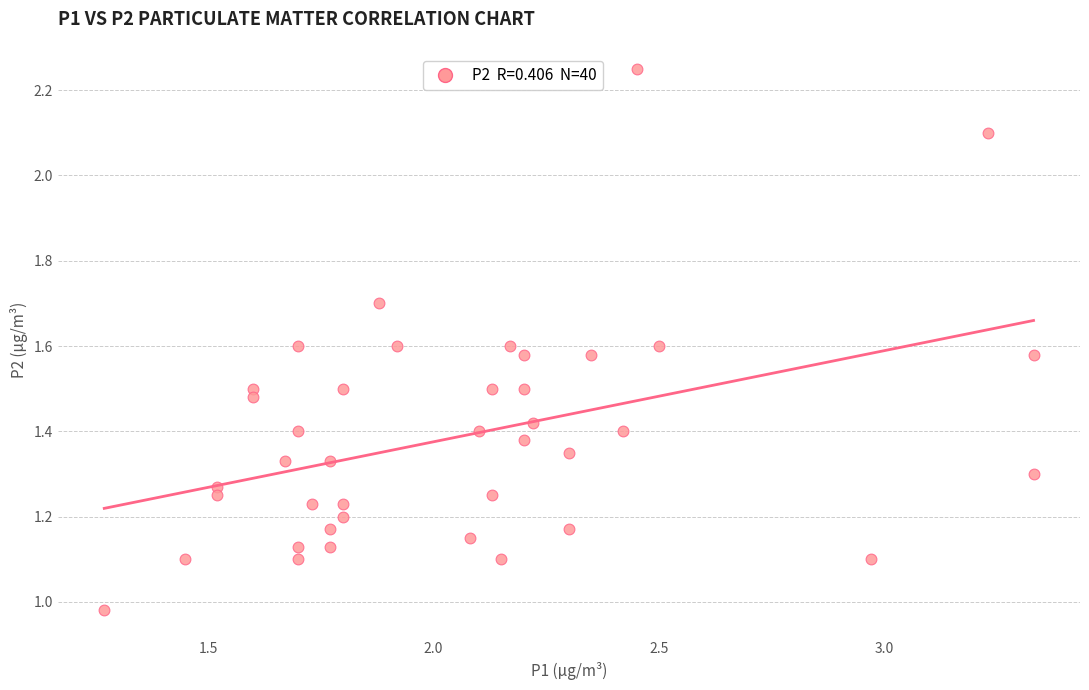

What is the range of X values (max minus min)?

2.1